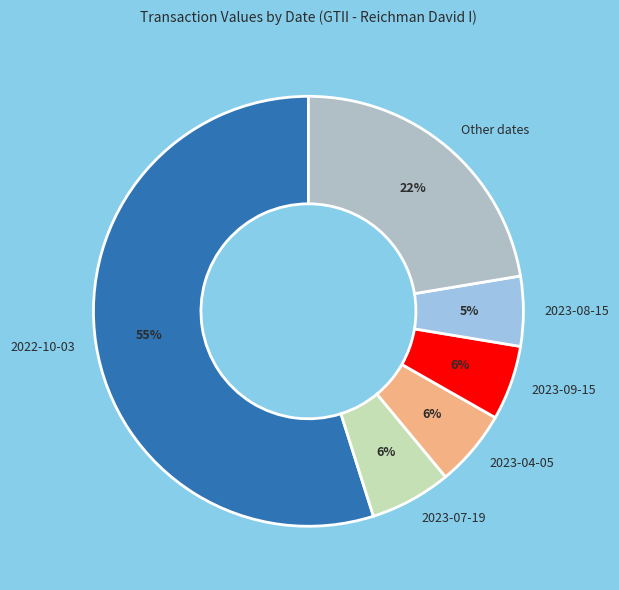

True or false: Other dates accounts for 34% of the total.

False